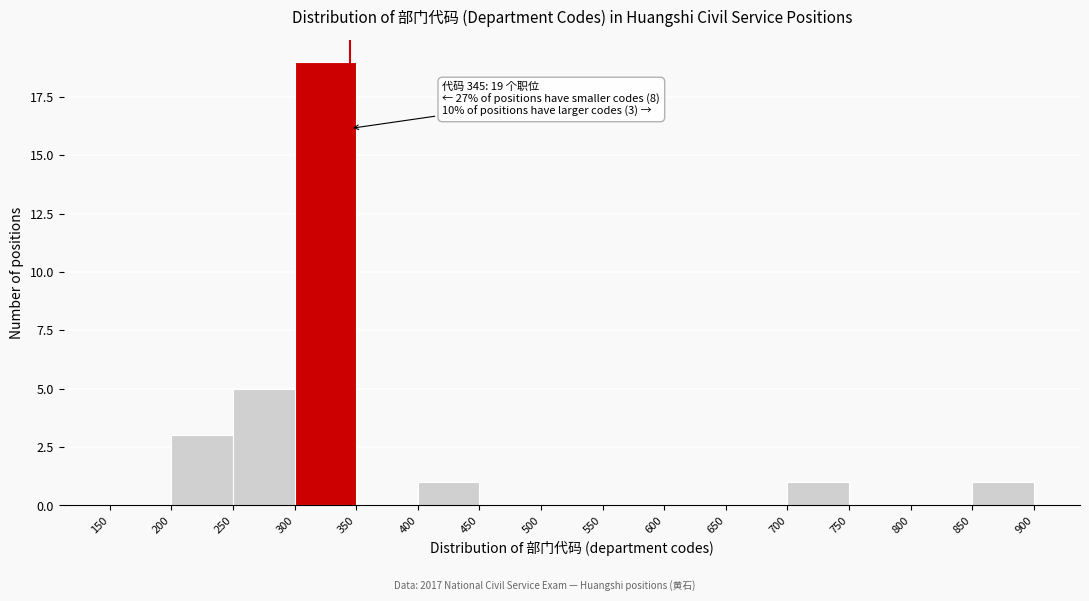

Which range on the x-axis has the tallest bar?

300 to 350